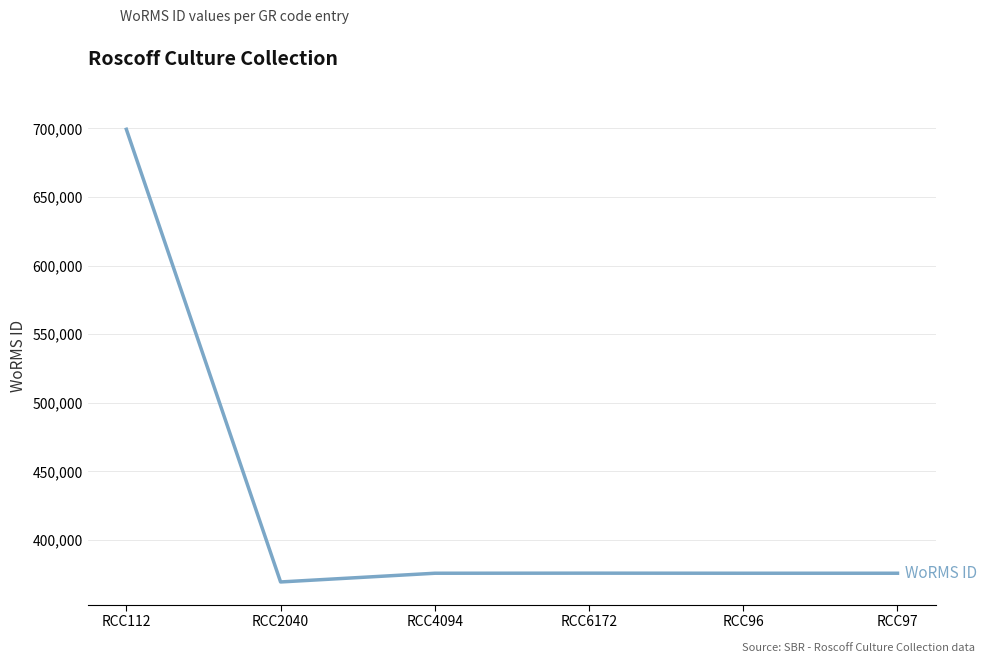

Which category has the highest value across all series?

RCC112